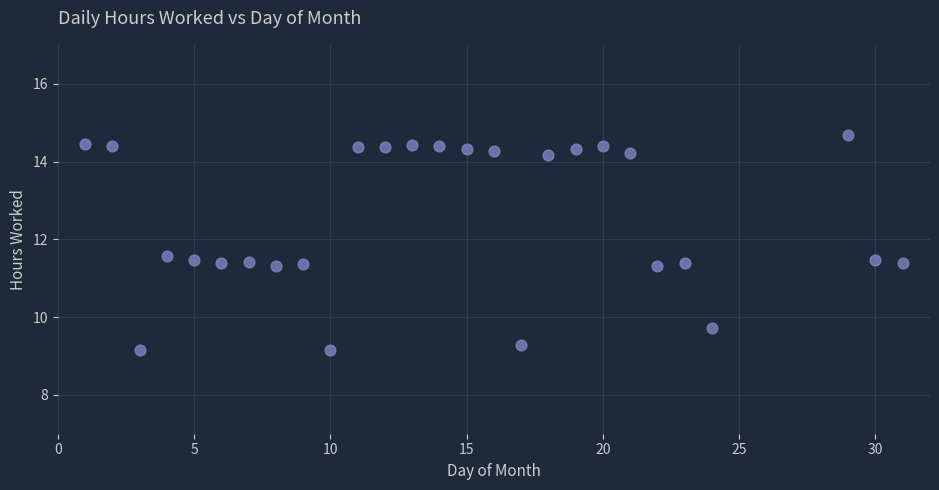

What is the range of X values (max minus min)?

30.0